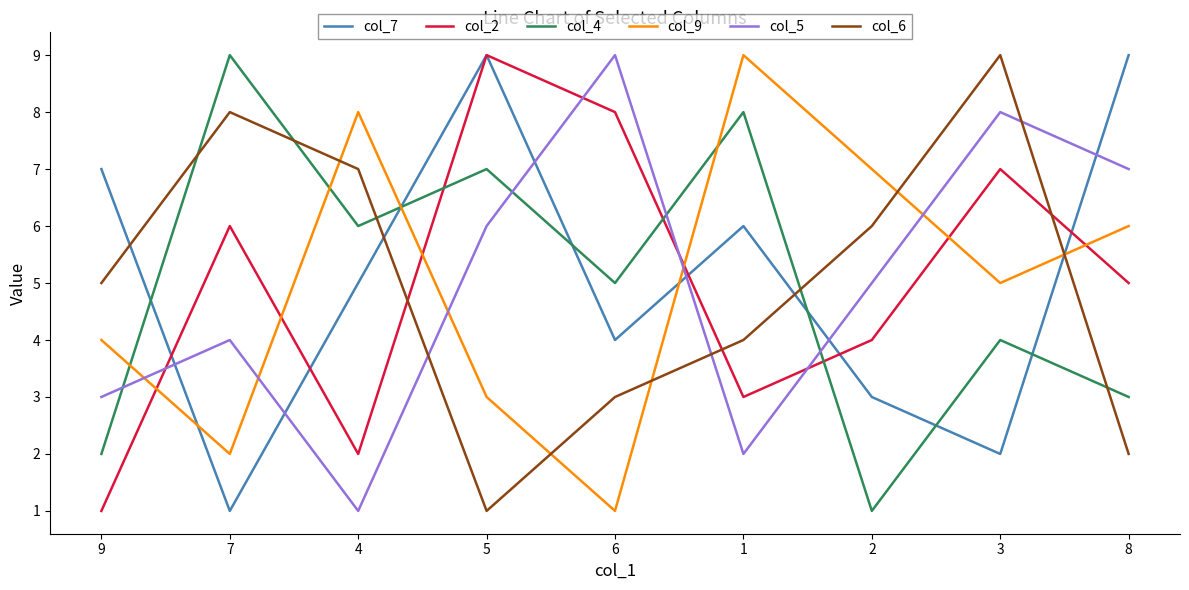

At how many categories does at least one series exceed 4?

9